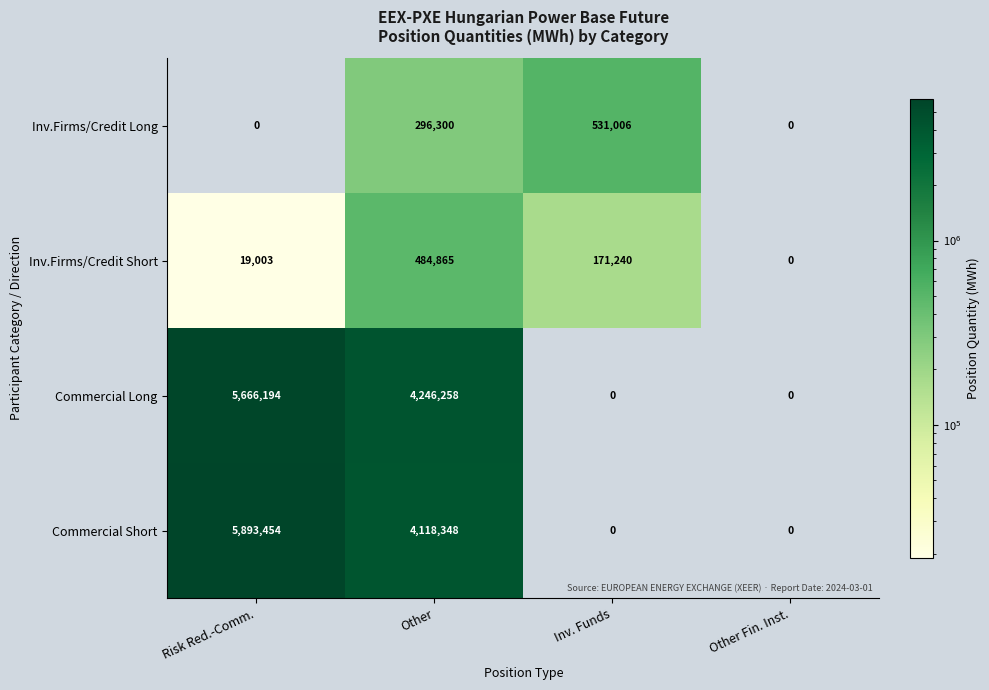

Is it true that Commercial Long equals 3936563 at Inv. Funds?

False